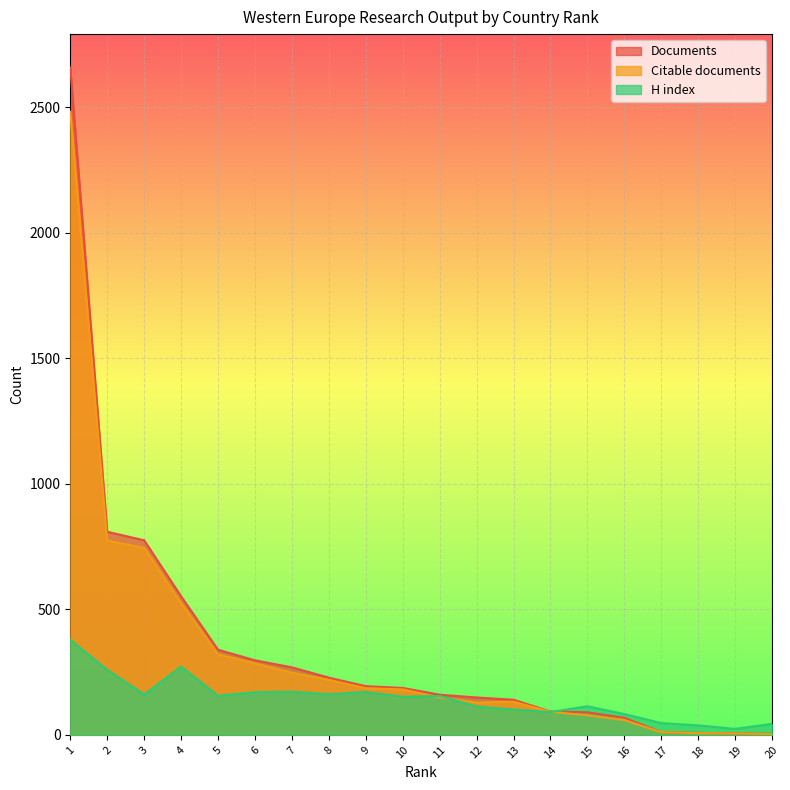

What are all the series names shown in the legend?

Documents, Citable documents, H index